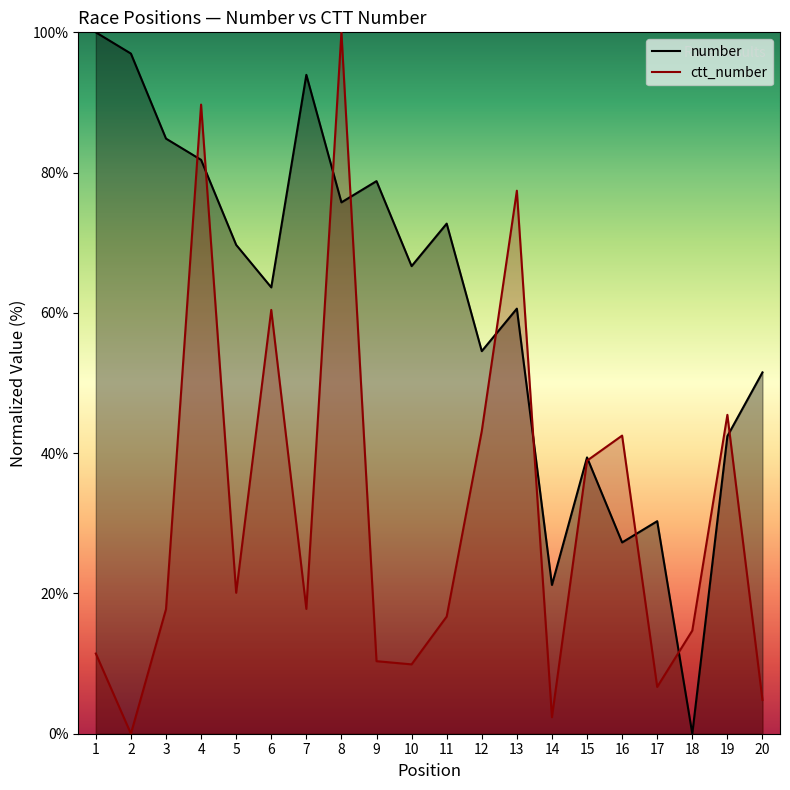

How many interior local peaks does the ctt_number series have?

6